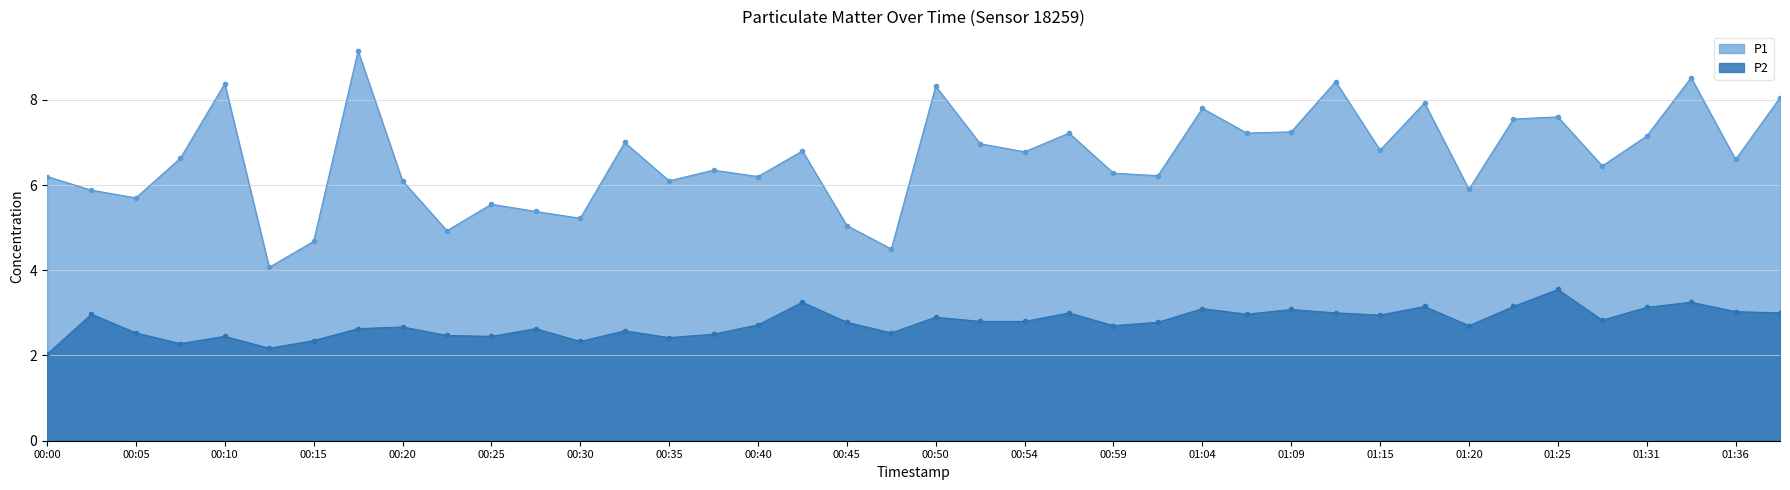

What are all the series names shown in the legend?

P1, P2